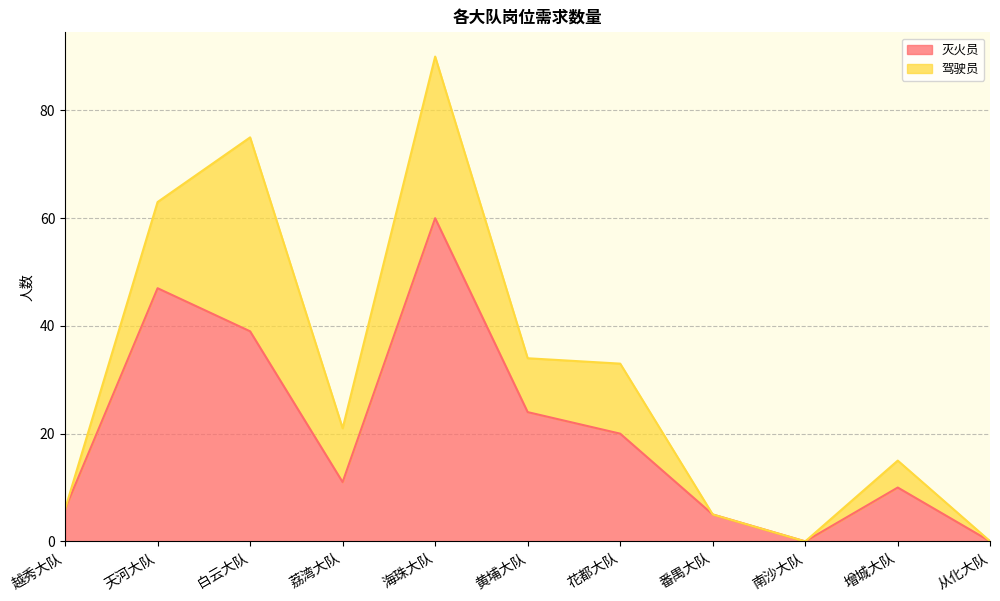

Between 天河大队 and 海珠大队, which is larger?

海珠大队